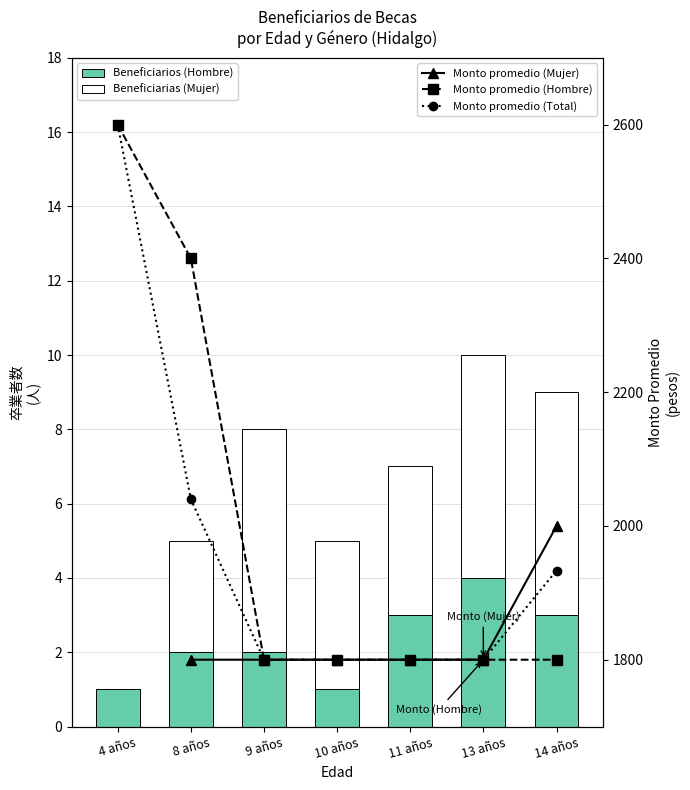

What is the value of the Beneficiarias (Mujer) bar at the 6th from the left?

6.0